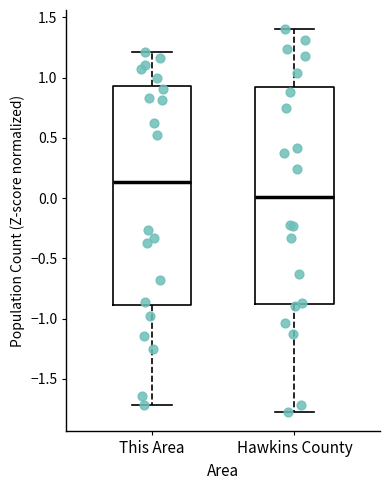

Which box has the highest median line?

This Area